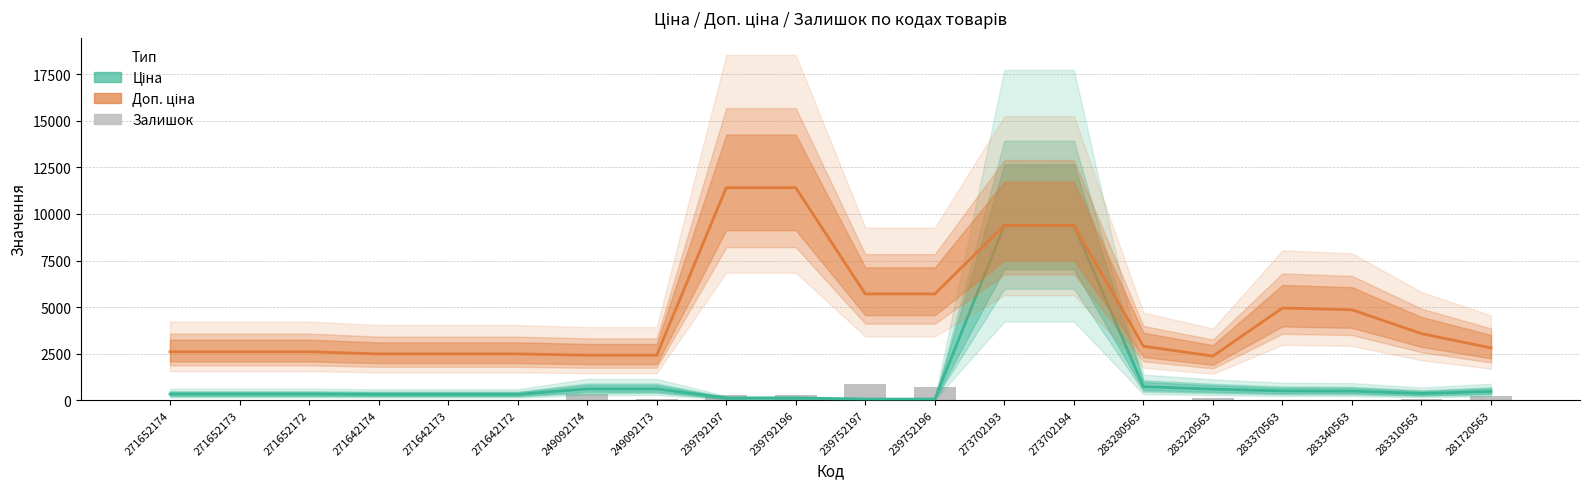

What is the difference between the second highest and second lowest values in the Залишок series?

679.0